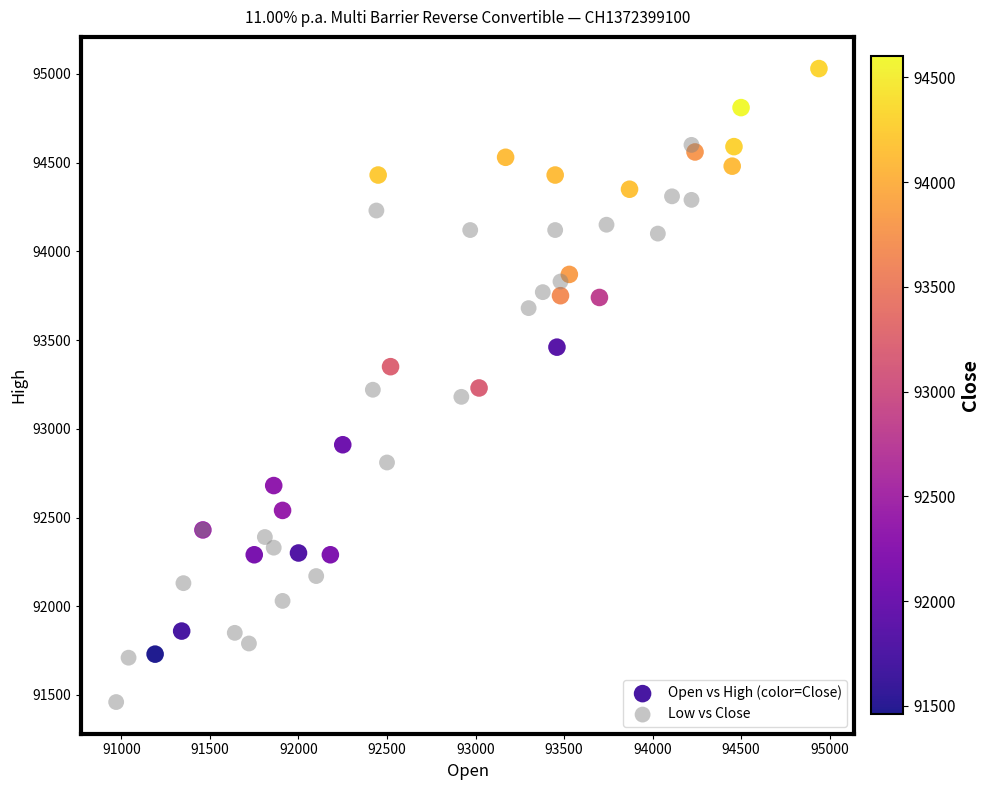

Which series contains the highest Y value?

Open vs High (color=Close)